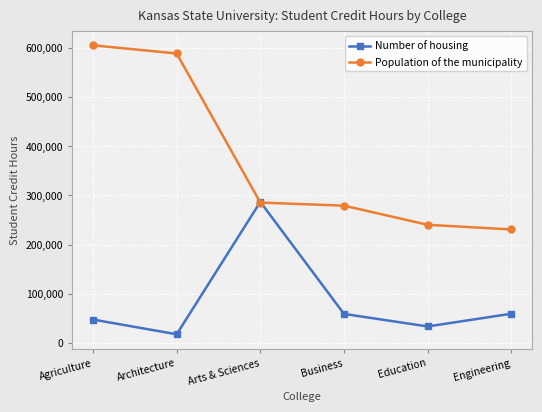

What is the smallest value displayed?

17835